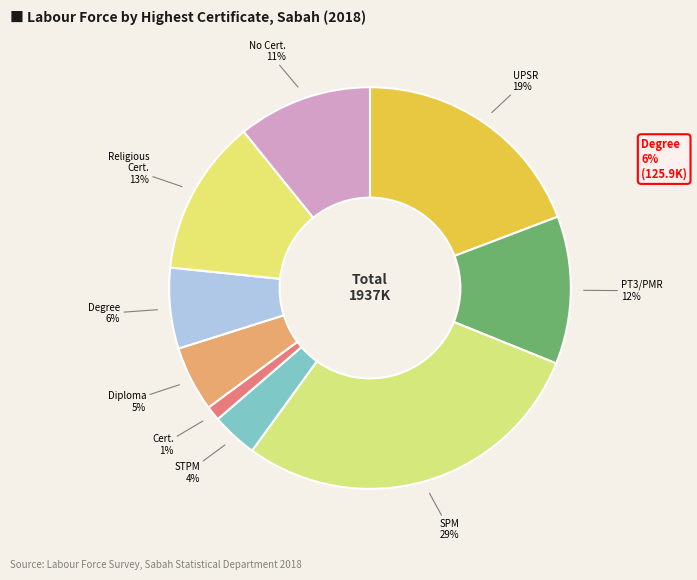

To the nearest percent, what is the average slice percentage?

11%